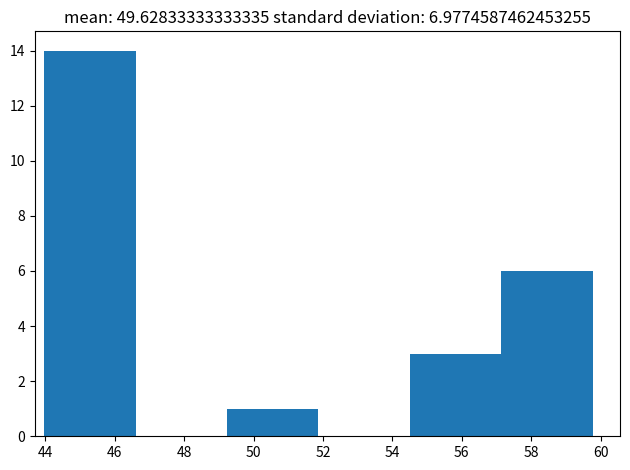

Reading left to right, list every bar in this chart as the range it spans on the x-axis followed by its height. Neither the bar edges nor the heights are printed on the chart, so give them approximately, as read against the axes.

44.0 to 46.6: 14
46.6 to 49.2: 0
49.2 to 51.8: 1
51.8 to 54.6: 0
54.6 to 57.2: 3
57.2 to 59.8: 6